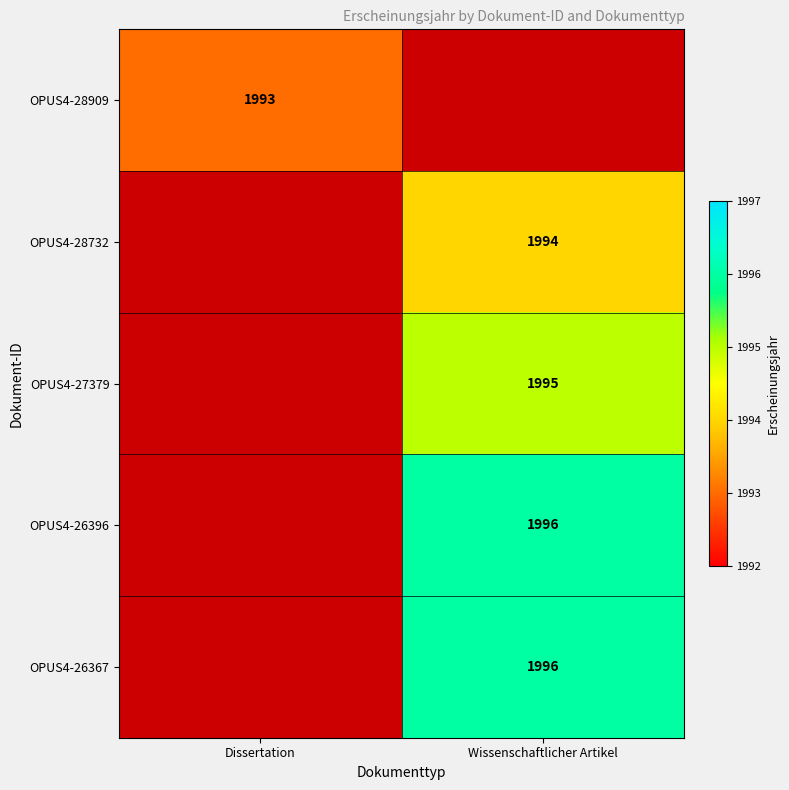

How many categories are shown in the chart?

2